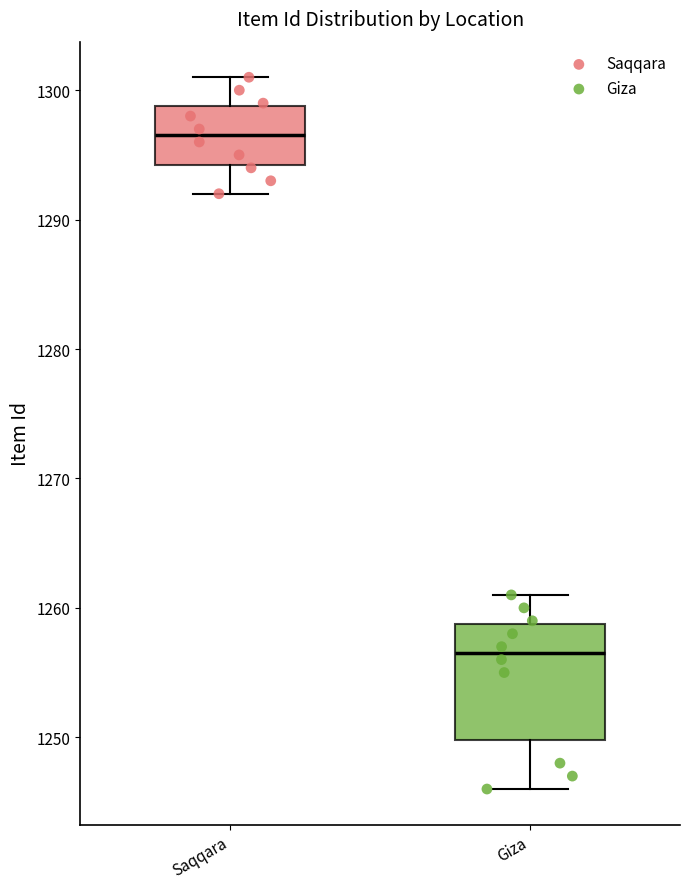

Which box's median line is the lowest?

Giza